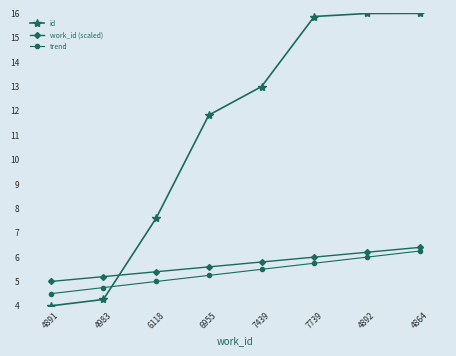

What is the difference between the second highest and minimum values in the trend series?

1.5